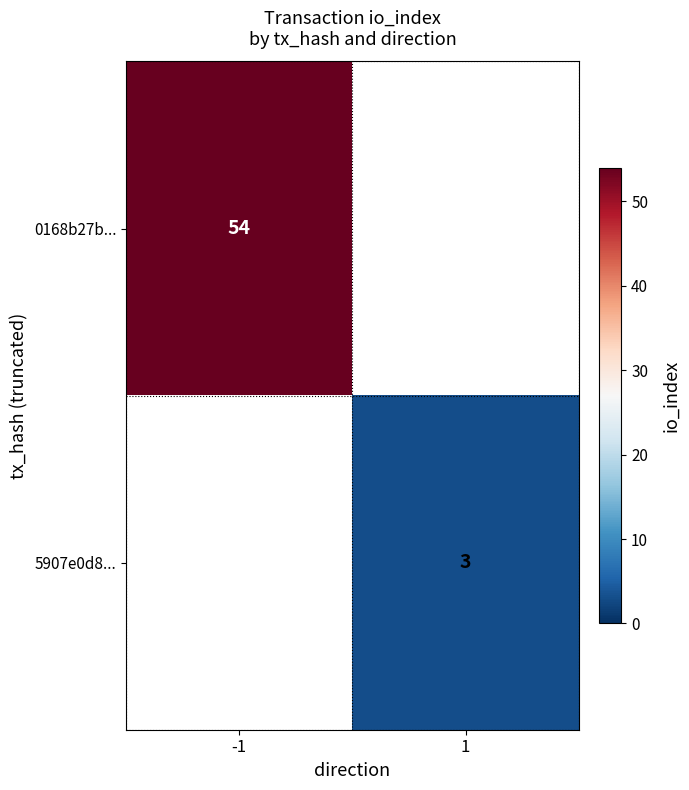

The value of 5907e0d8... at 1 is 3. True or false?

True